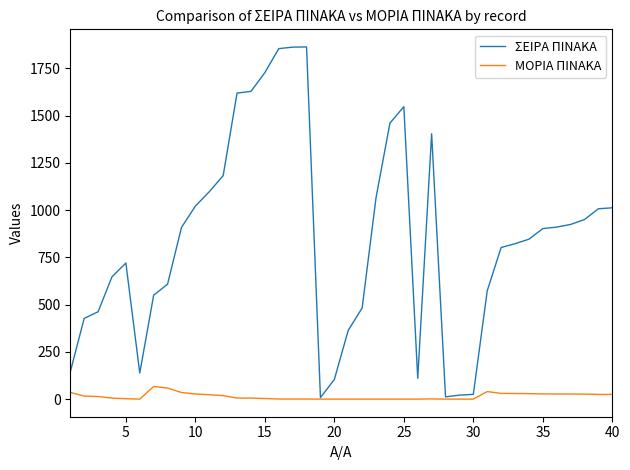

What is the maximum value for ΣΕΙΡΑ ΠΙΝΑΚΑ?

1863.0